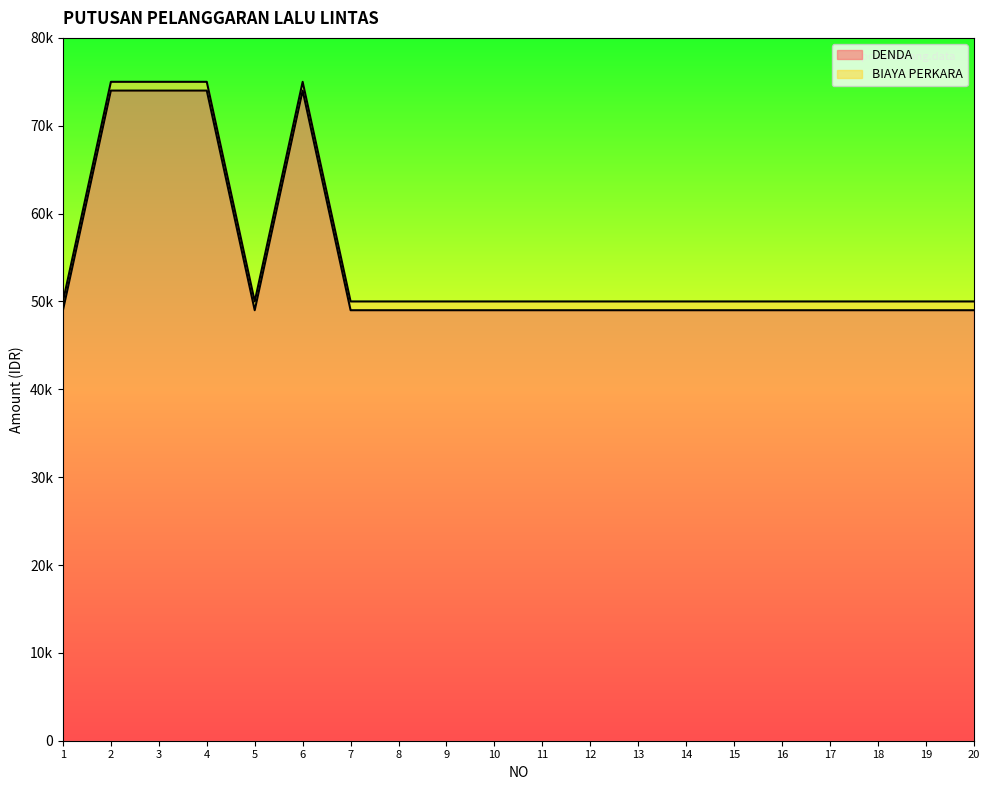

What is the smallest value displayed?

49000